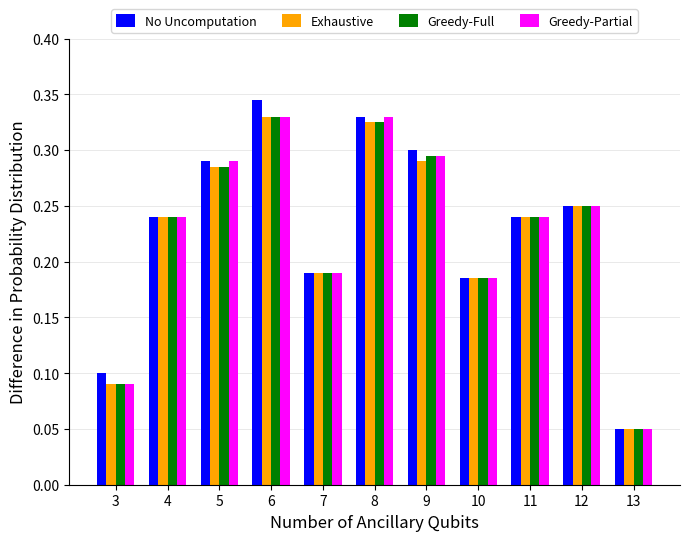

Which series has the widest spread of values?

No Uncomputation